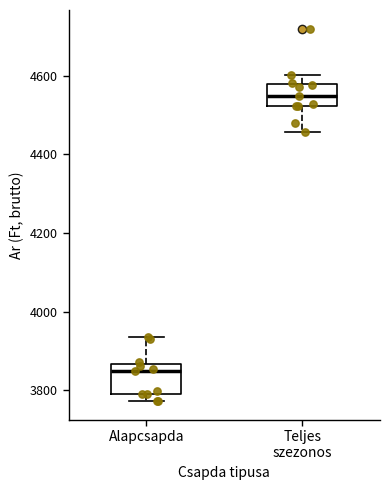

Which box has the lowest median line?

Alapcsapda